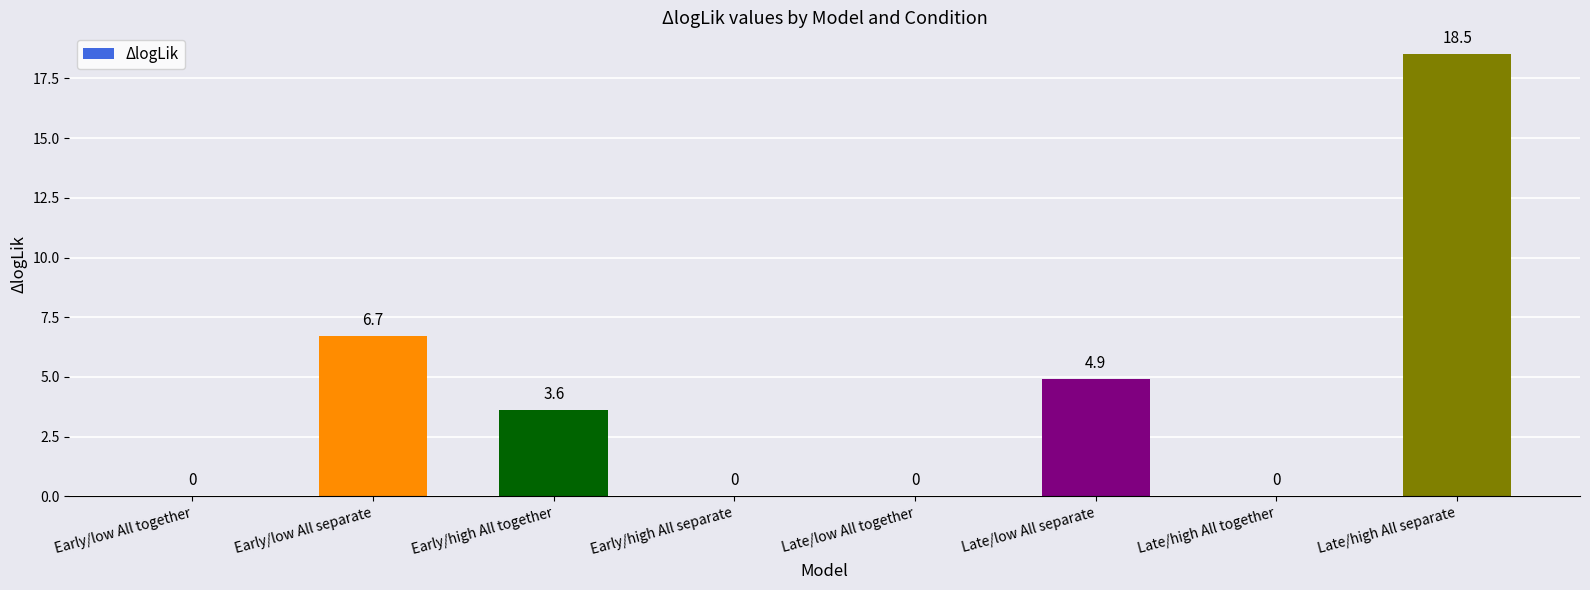

The chart shows a value of 9.3 at Early/low All separate. True or false?

False